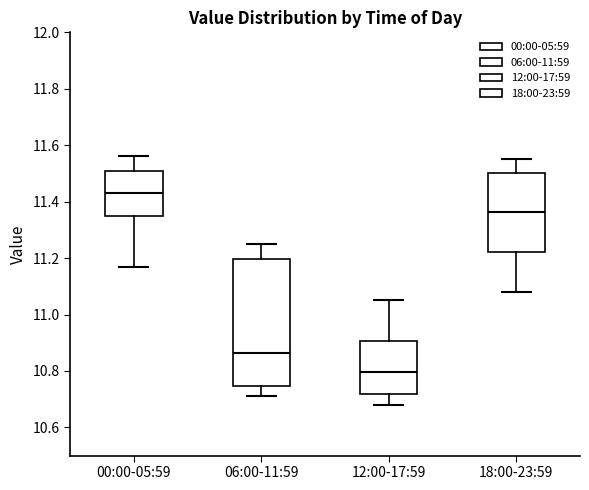

Where does the lower whisker of the box for 00:00-05:59 end on the y-axis? The values are not printed on the chart, so give them approximately, as read against the axis.

11.18